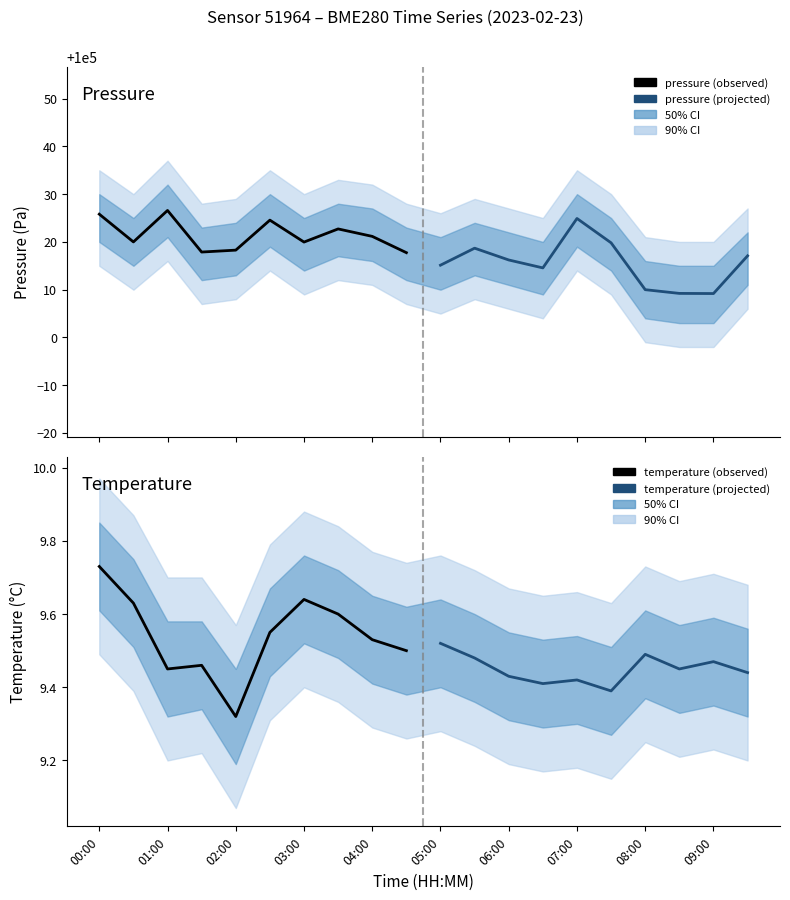

What are all the series names shown in the legend?

pressure (observed), pressure (projected), temperature (observed), temperature (projected)